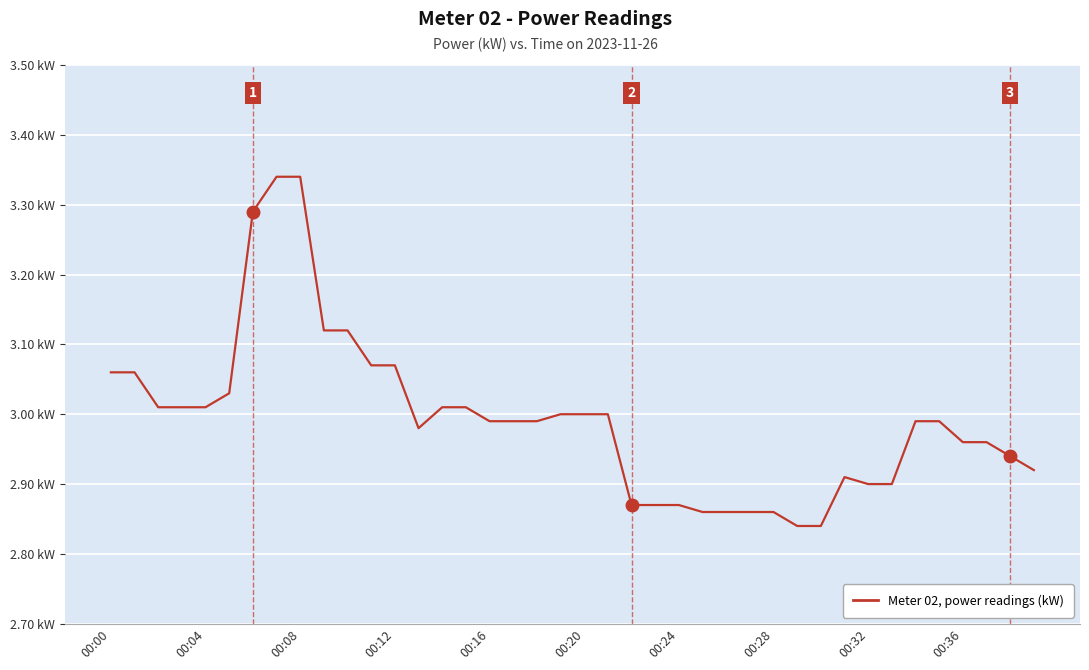

Is this an area chart (filled region under the line)?

No